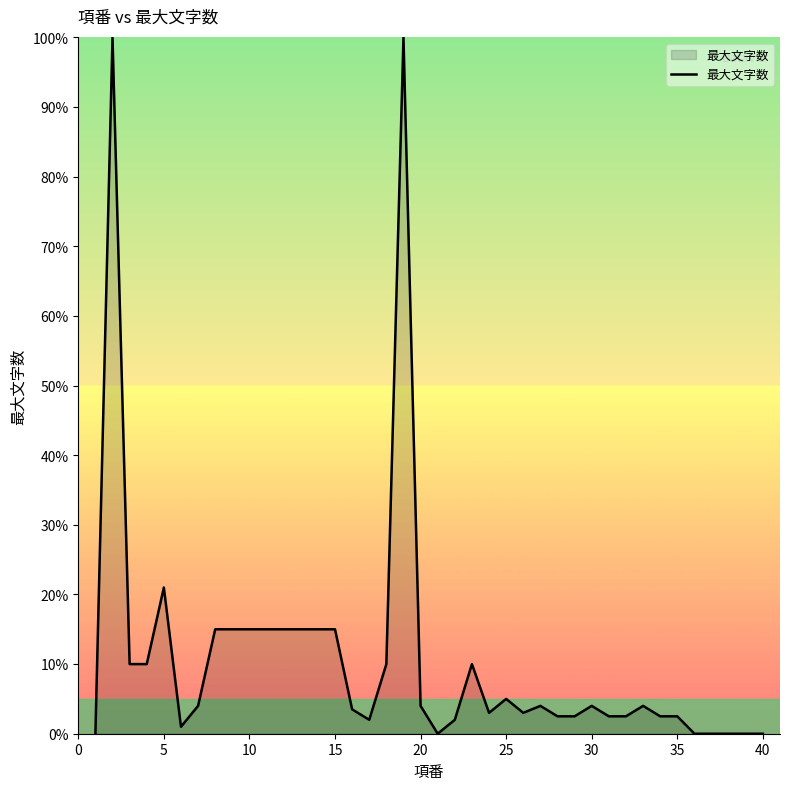

What is the difference between the maximum and minimum values?

100.0